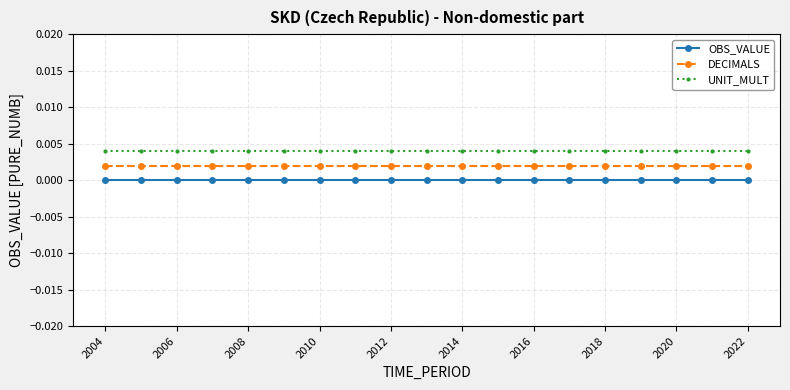

What are all the series names shown in the legend?

OBS_VALUE, DECIMALS, UNIT_MULT